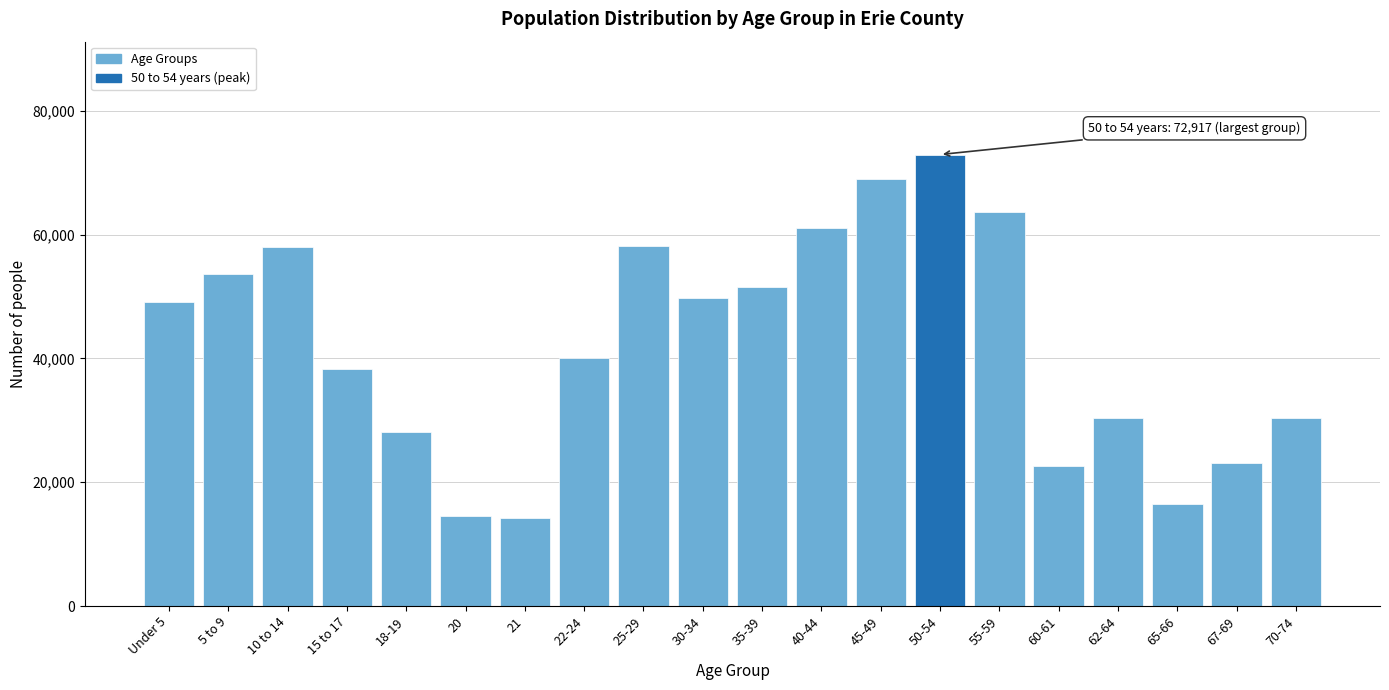

What is the difference between the maximum and minimum values?

58737